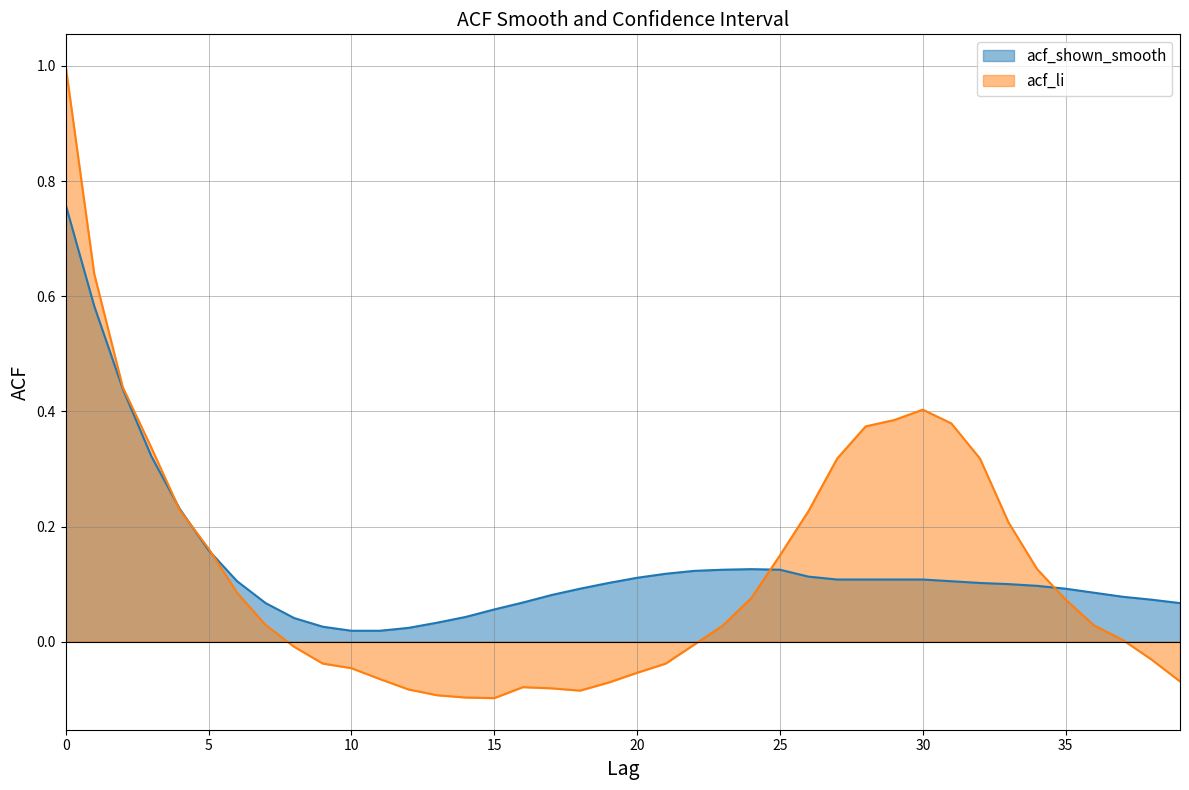

Reading right to left, transcribe all the data shown in this chart.

acf_shown_smooth: 0.1	0.1	0.1	0.1	0.1	0.1	0.1	0.1	0.1	0.1	0.1	0.1	0.1	0.1	0.1	0.1	0.1	0.1	0.1	0.1	0.1	0.1	0.1	0.1	0.1	0.0	0.0	0.0	0.0	0.0	0.0	0.0	0.1	0.1	0.2	0.2	0.3	0.4	0.6	0.8
acf_li: -0.1	-0.0	0.0	0.0	0.1	0.1	0.2	0.3	0.4	0.4	0.4	0.4	0.3	0.2	0.1	0.1	0.0	-0.0	-0.0	-0.1	-0.1	-0.1	-0.1	-0.1	-0.1	-0.1	-0.1	-0.1	-0.1	-0.0	-0.0	-0.0	0.0	0.1	0.2	0.2	0.3	0.4	0.6	1.0